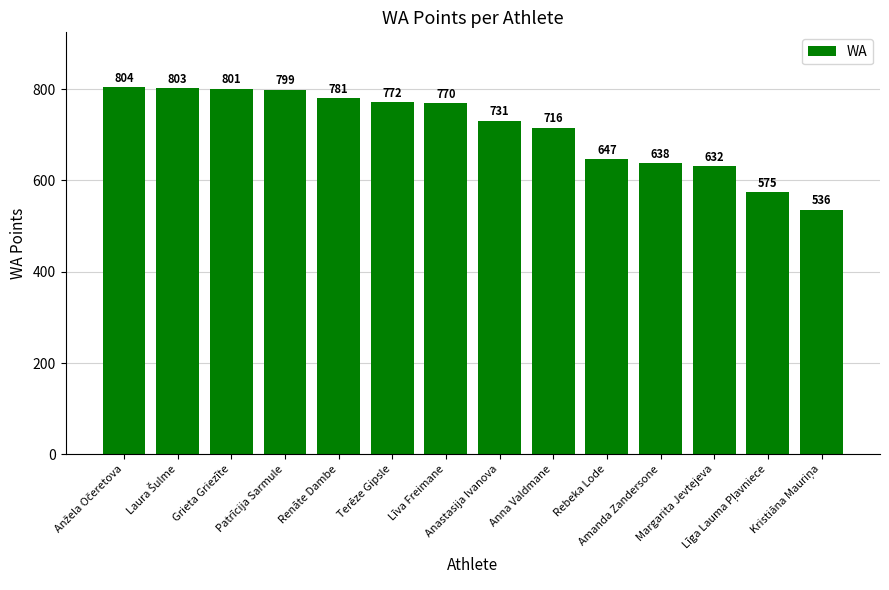

Reading left to right, what are all the values shown in this chart?

804	803	801	799	781	772	770	731	716	647	638	632	575	536